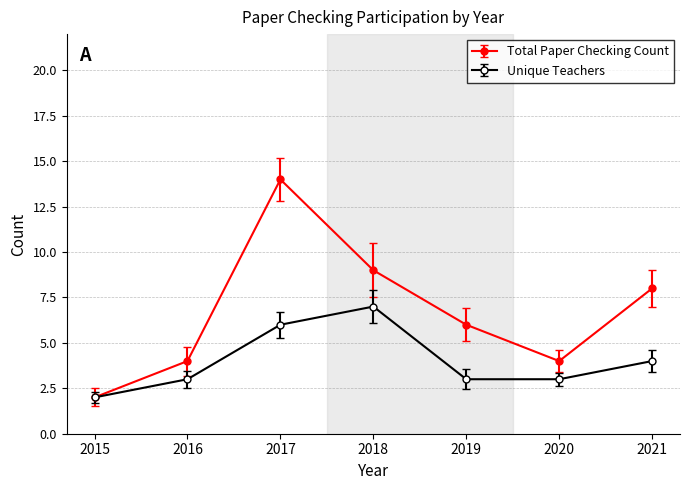

How many data points in Total Paper Checking Count are less than 6?

3